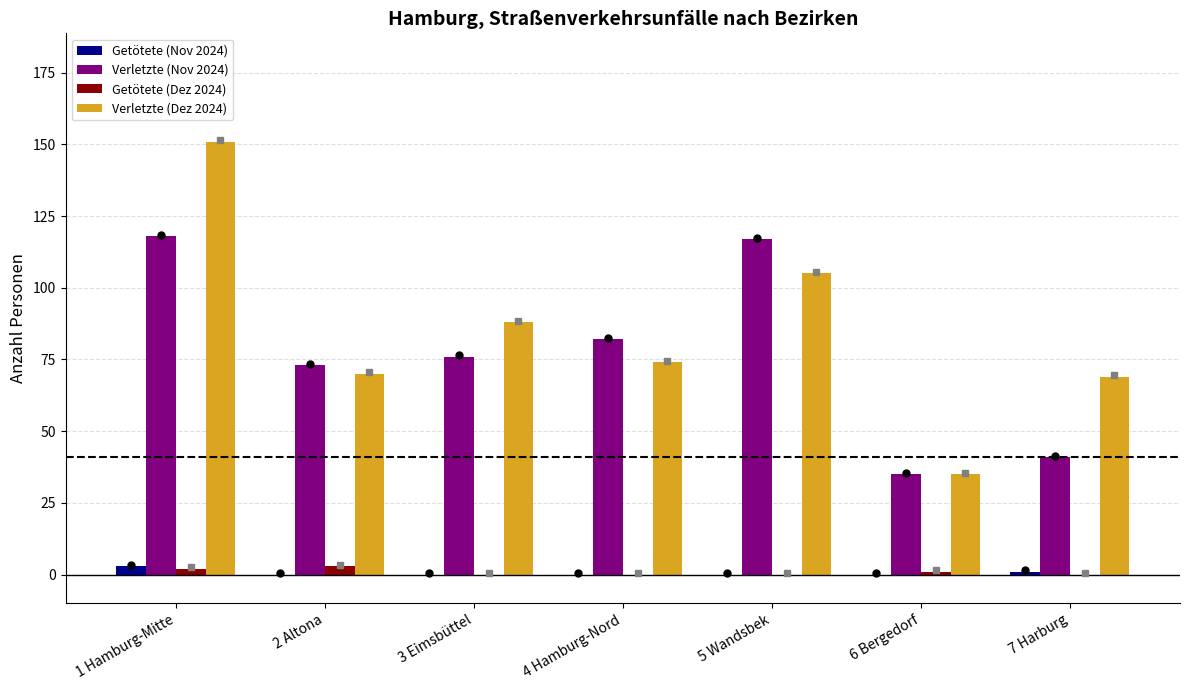

Is the value of Getötete (Dez 2024) at 1 Hamburg-Mitte greater than the value of Verletzte (Nov 2024) at 7 Harburg?

No